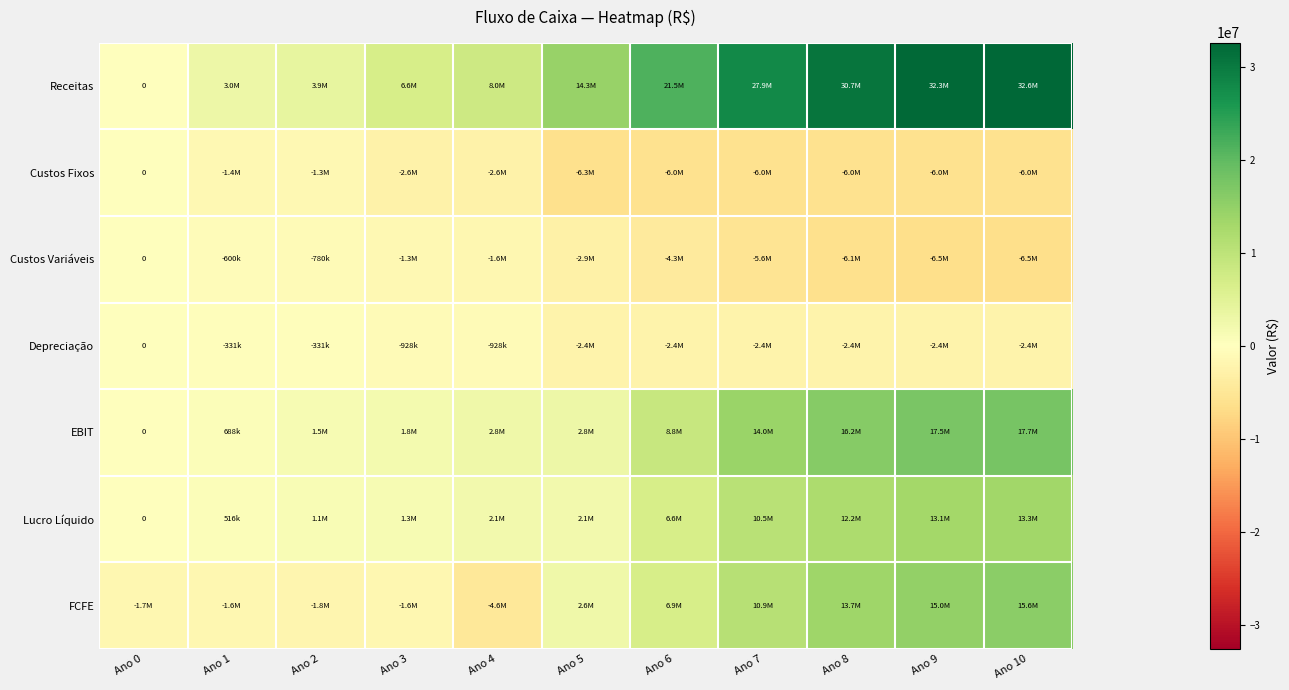

At Ano 5, list the series in order from smallest to largest.

Custos Fixos, Custos Variáveis, Depreciação, Lucro Líquido, FCFE, EBIT, Receitas